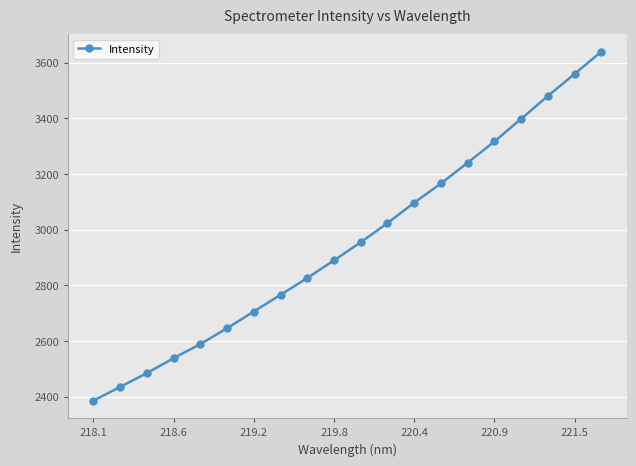

What is the value of the 15th point from the left?

3240.6